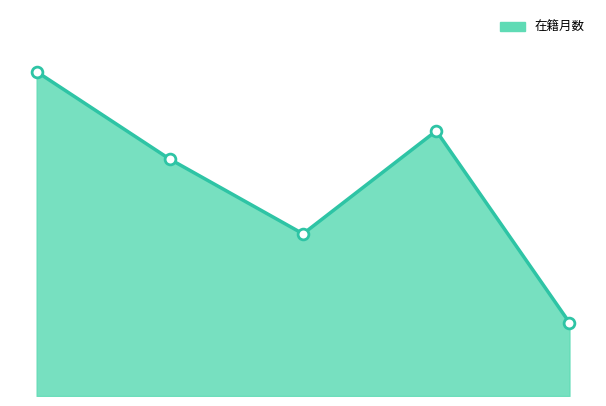

Is this an area chart (filled region under the line)?

Yes